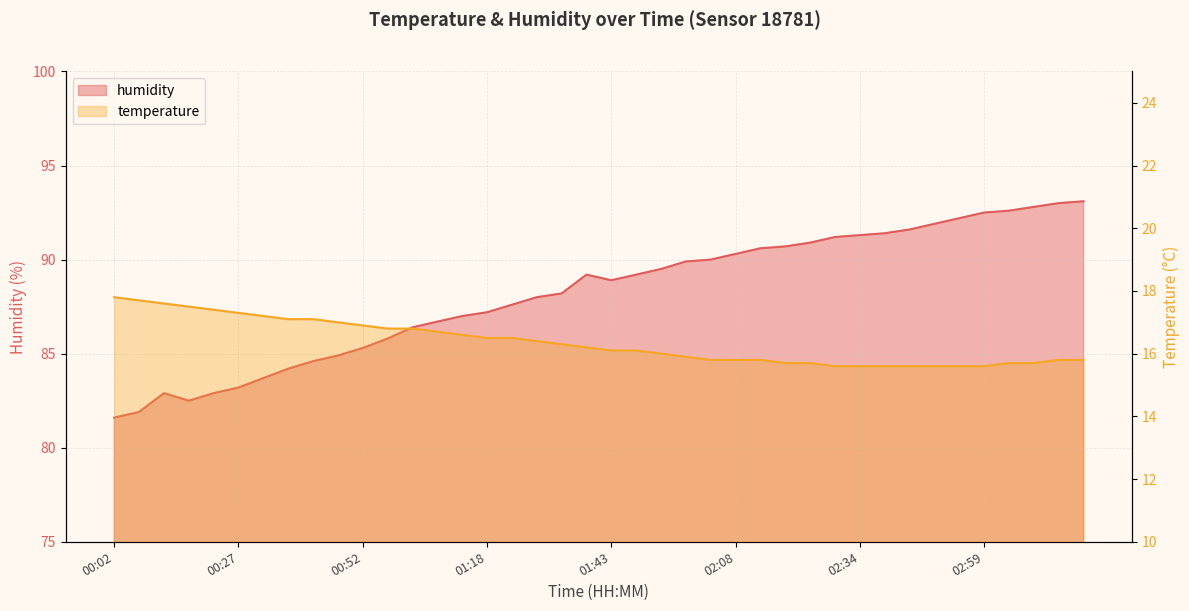

True or false: humidity and temperature intersect in this chart.

False